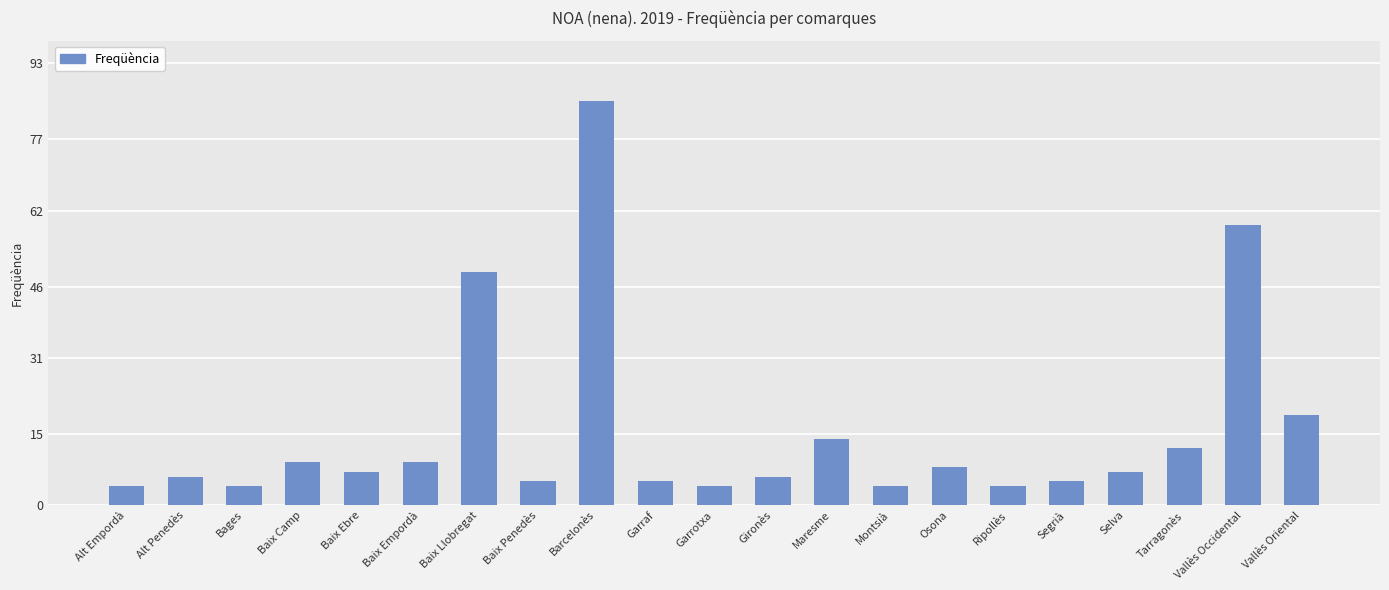

What is the label of the 7th bar from the left?

Baix Llobregat